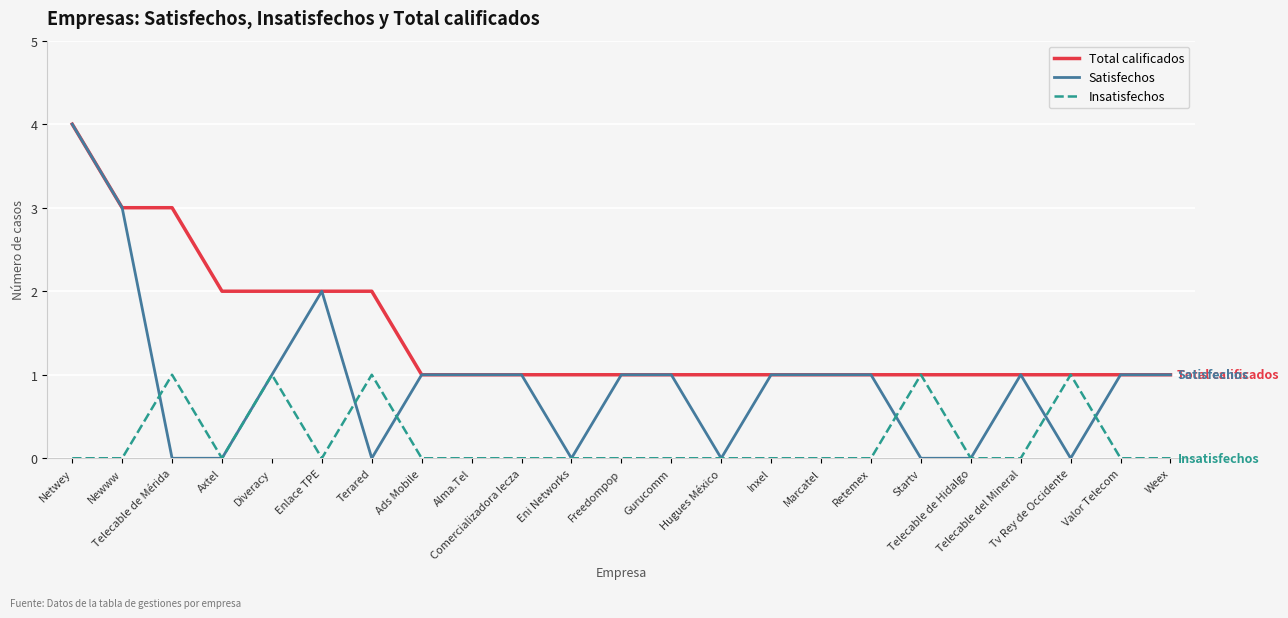

Which series has the largest range (max minus min)?

Satisfechos